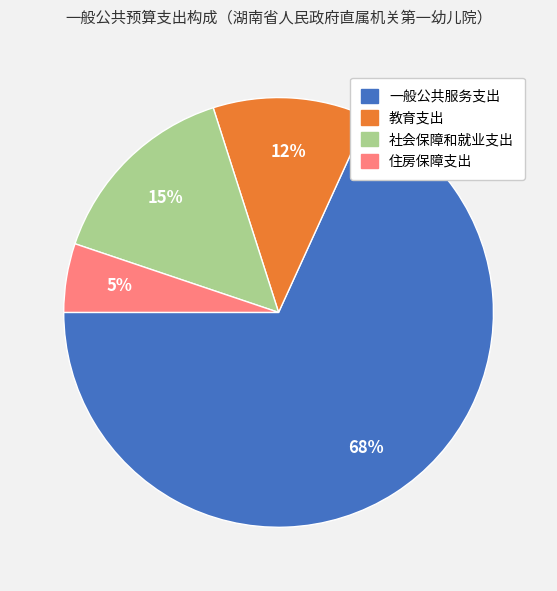

Is the sum of 住房保障支出 and 教育支出 greater than half?

No